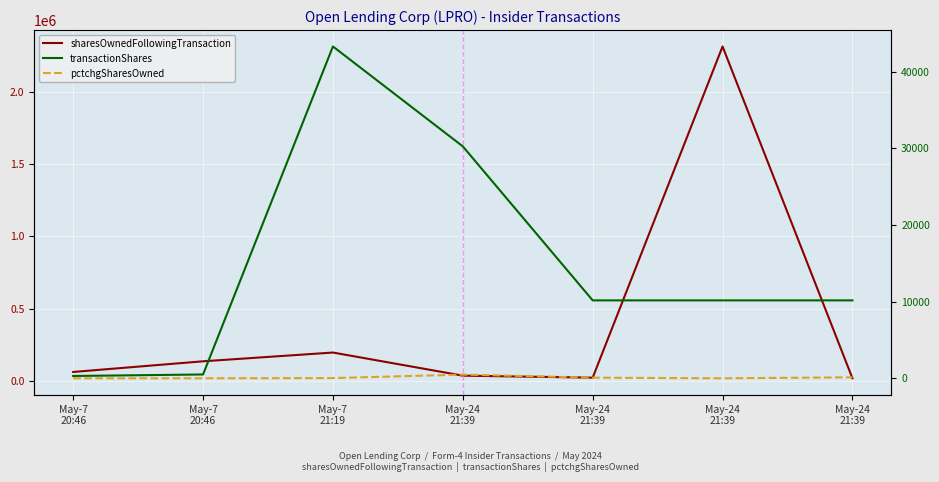

True or false: sharesOwnedFollowingTransaction has a value of 2311424 at May-24
21:39.

True